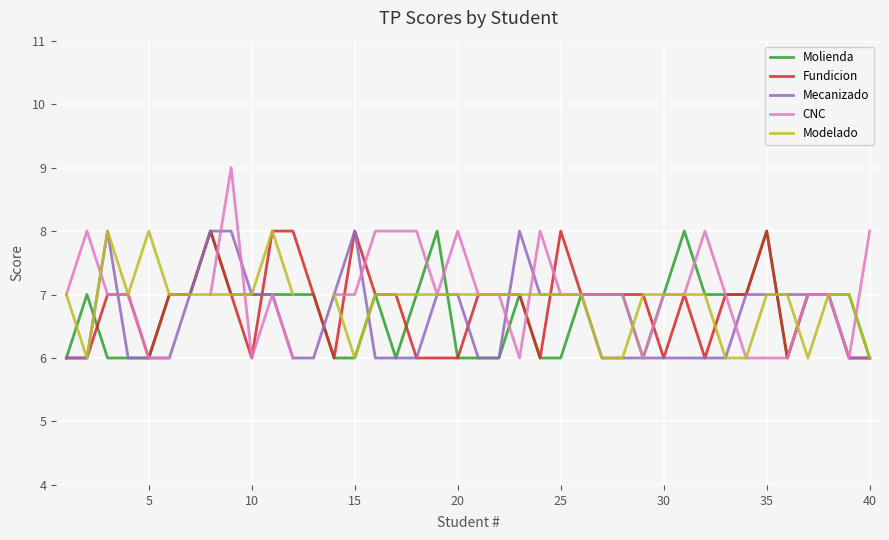

True or false: Molienda has a value of 7 at 10.

True